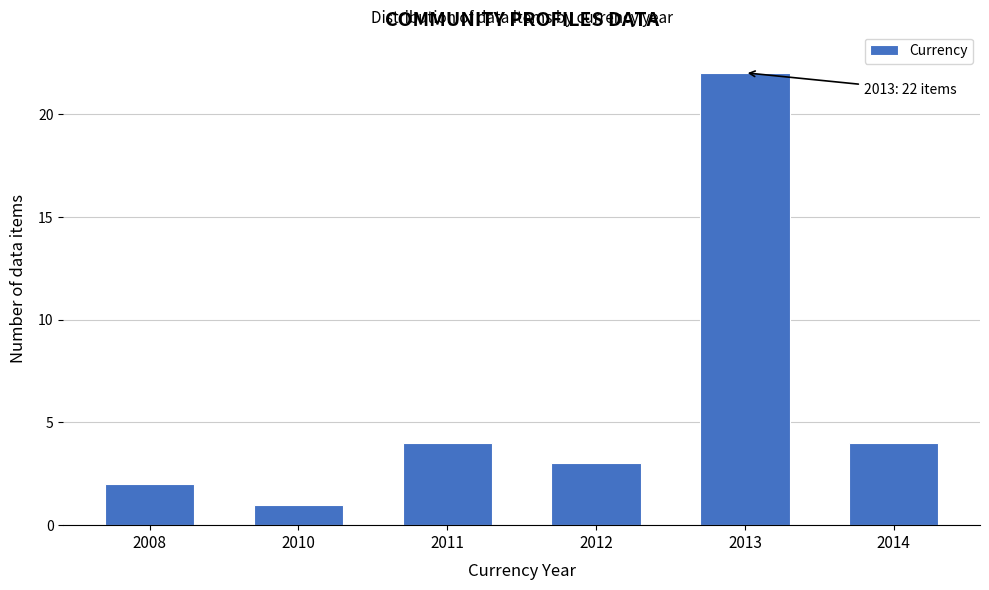

Reading left to right, transcribe all the data shown in this chart.

2008=2	2010=1	2011=4	2012=3	2013=22	2014=4